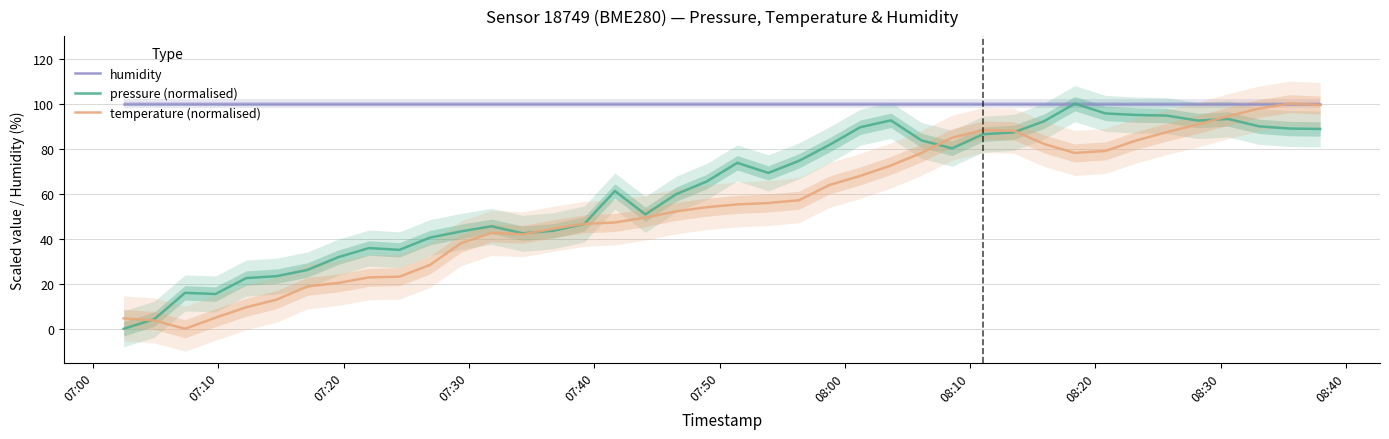

True or false: humidity and temperature (normalised) intersect in this chart.

False